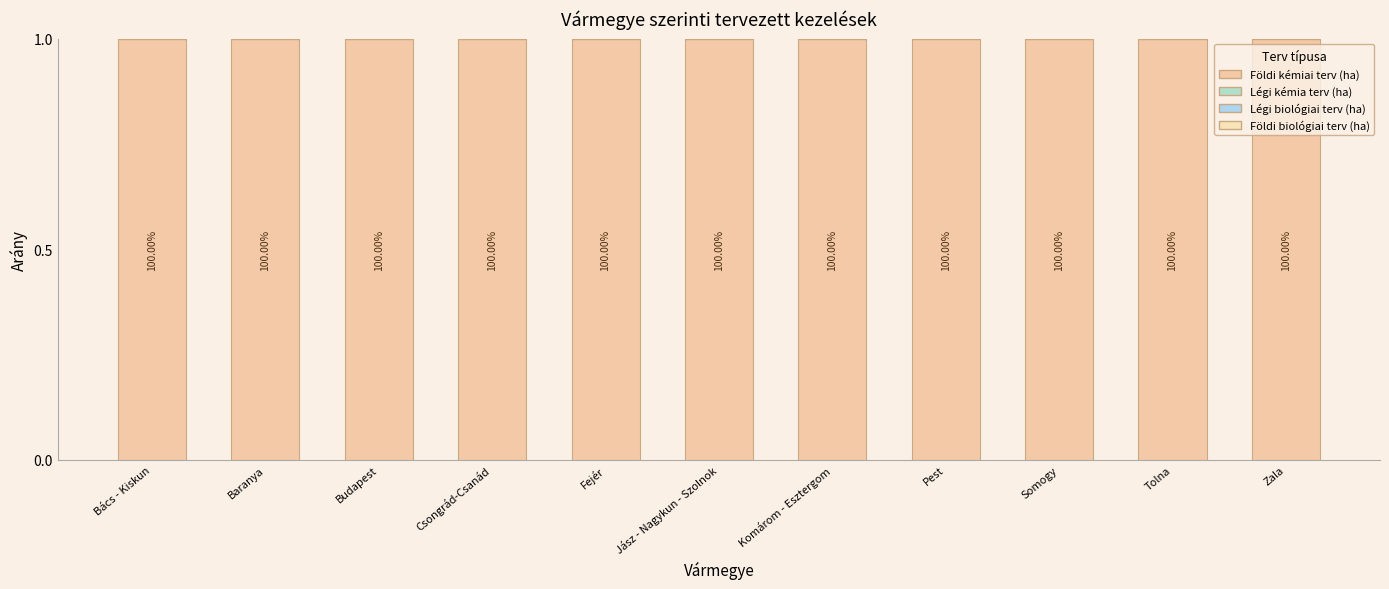

Between Jász - Nagykun - Szolnok and Somogy, which is larger?

Jász - Nagykun - Szolnok